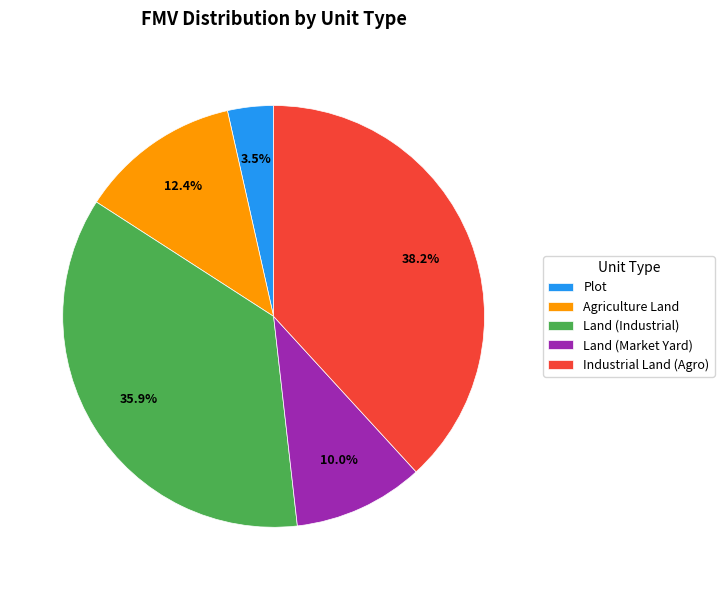

Rank the categories by value from lowest to highest.

Plot, Land (Market Yard), Agriculture Land, Land (Industrial), Industrial Land (Agro)